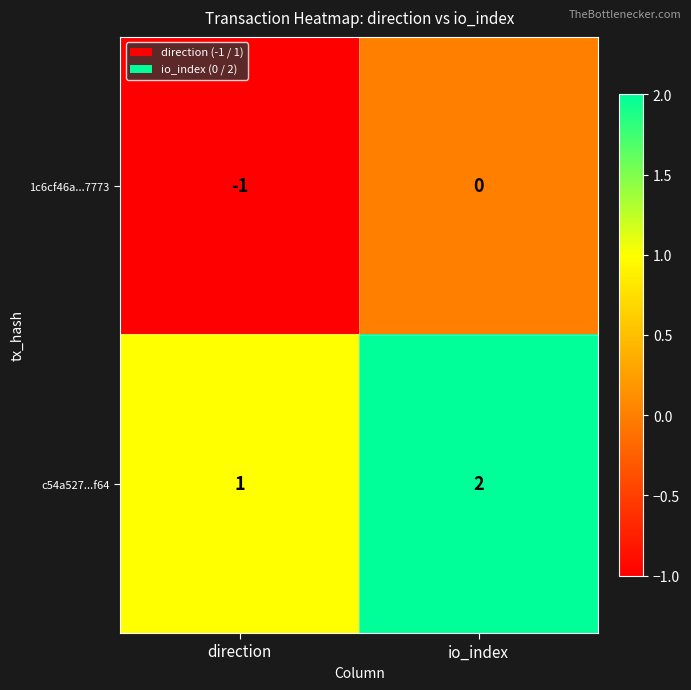

What is the spread (max minus min) of values at direction?

2